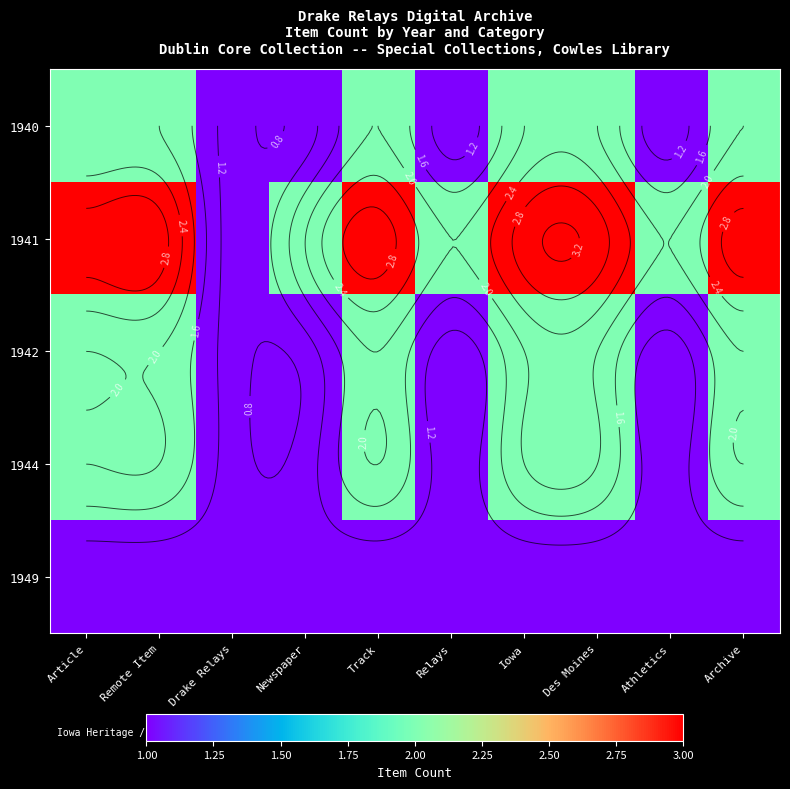

At which label is 1940 closest to 1?

Drake Relays